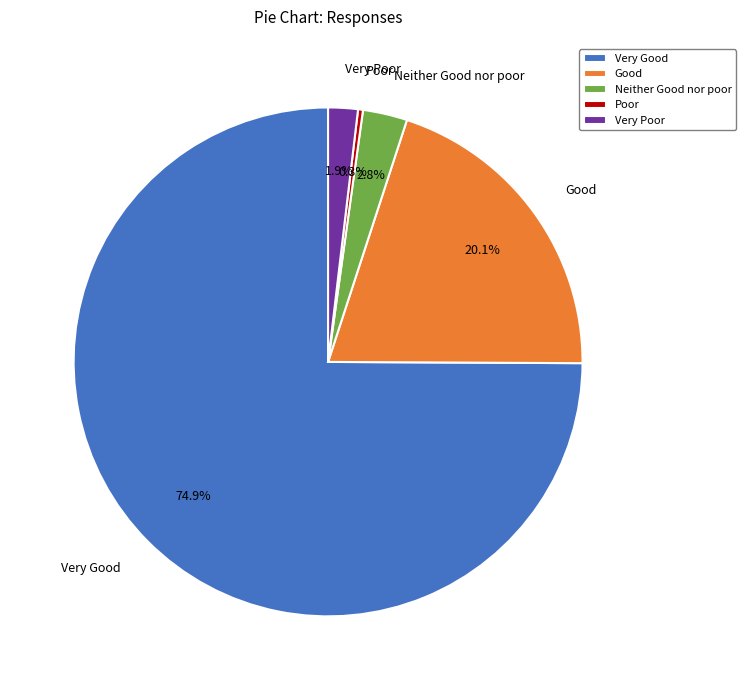

What percentage is NOT represented by Good?

79.9%